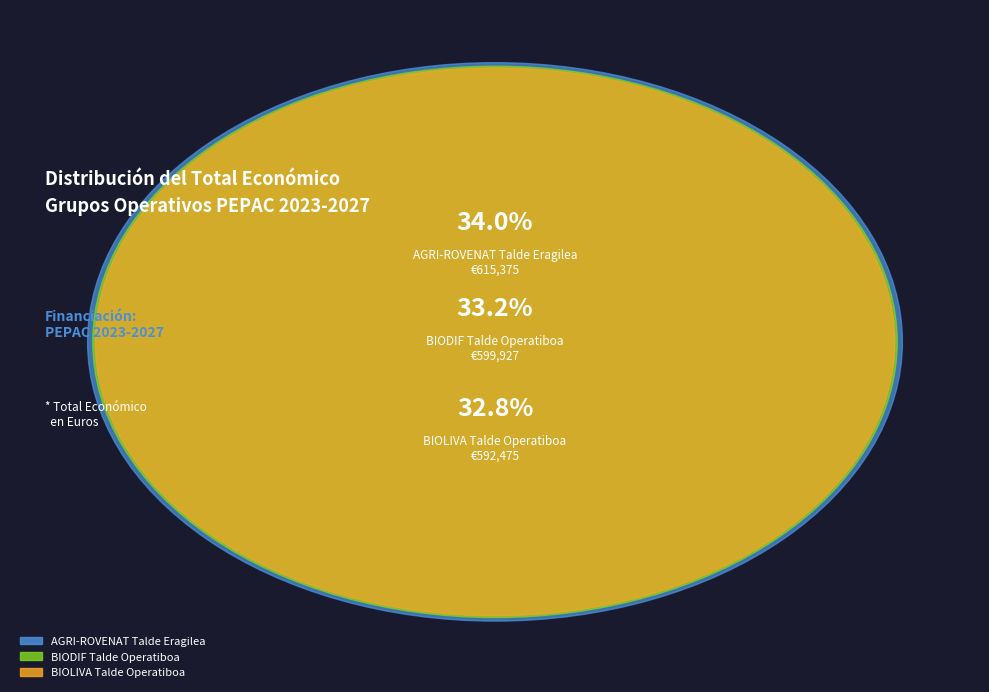

What percentage is NOT represented by BIOLIVA Talde Operatiboa?

67.2%